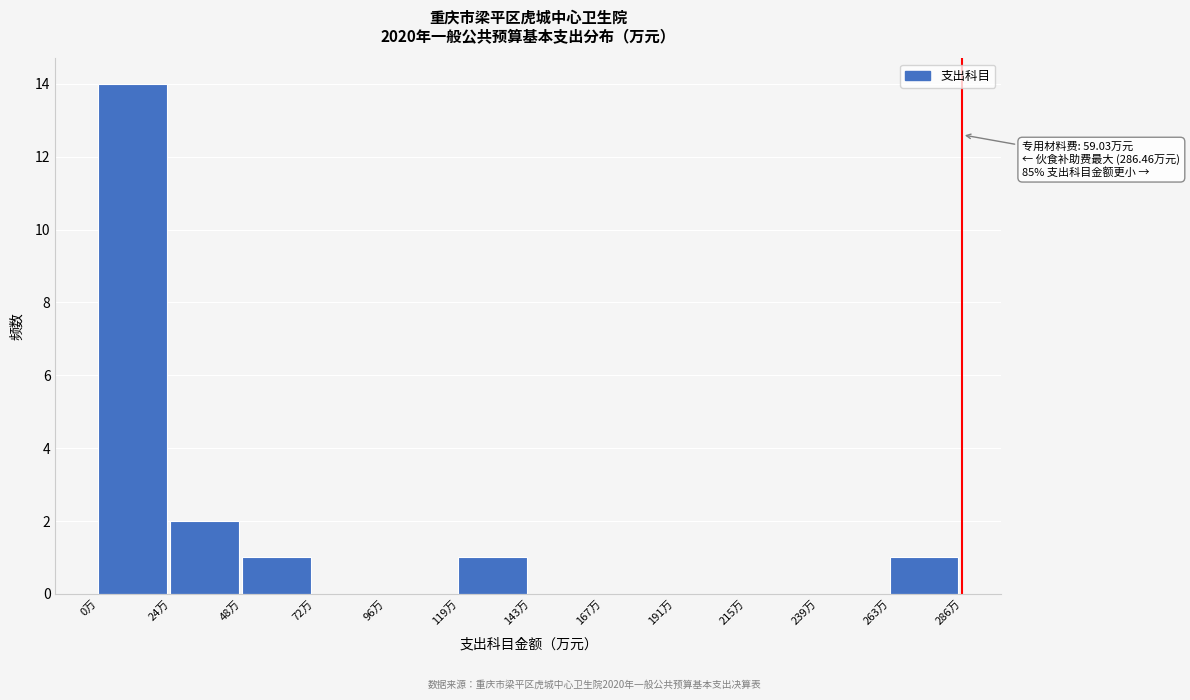

Which range on the x-axis has the tallest bar?

0 to 25